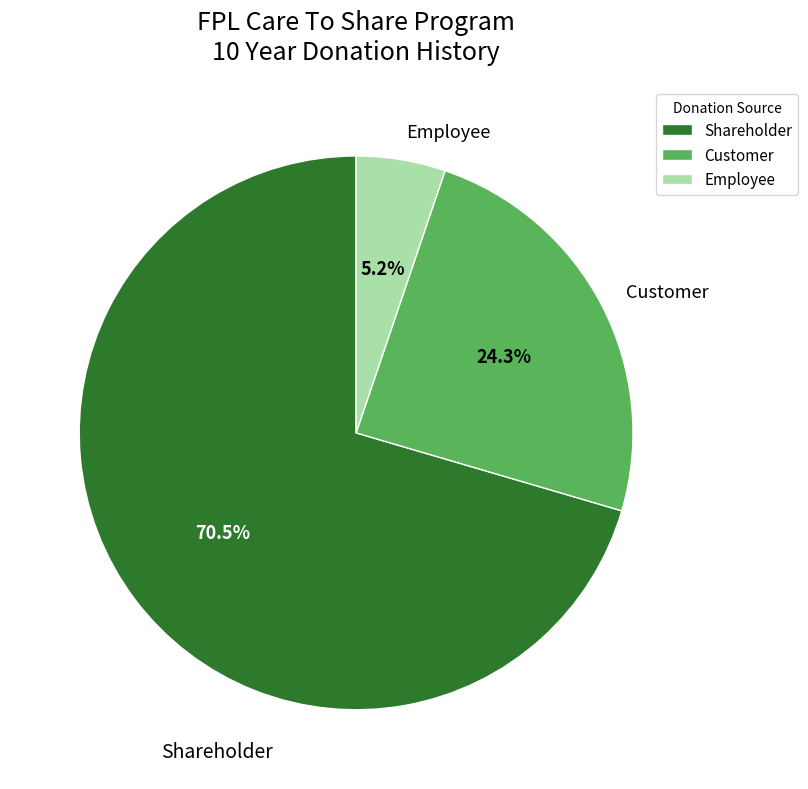

The Customer slice represents 24% of the pie. True or false?

True